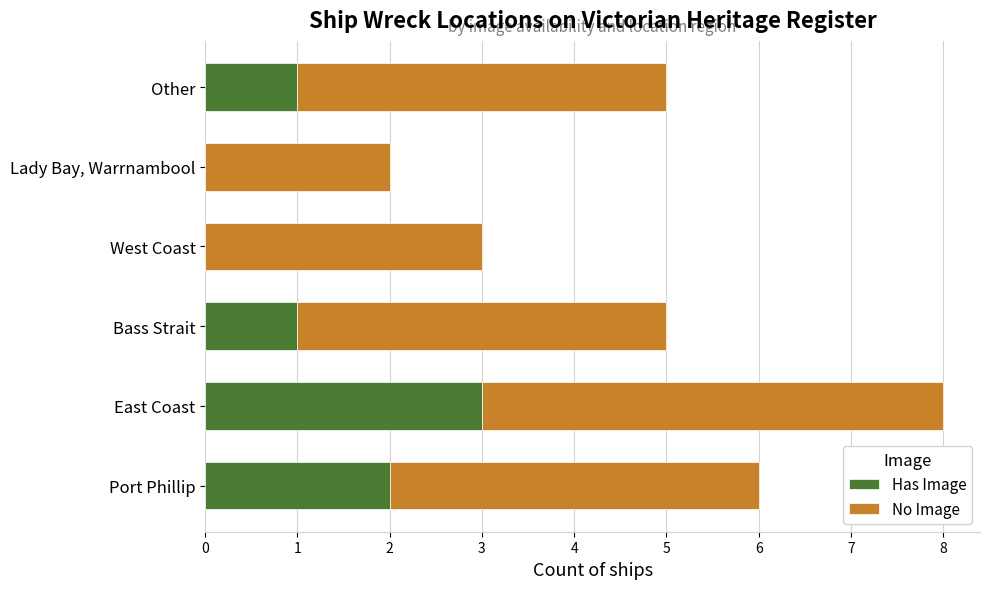

The value of Has Image at Bass Strait is 1. True or false?

True